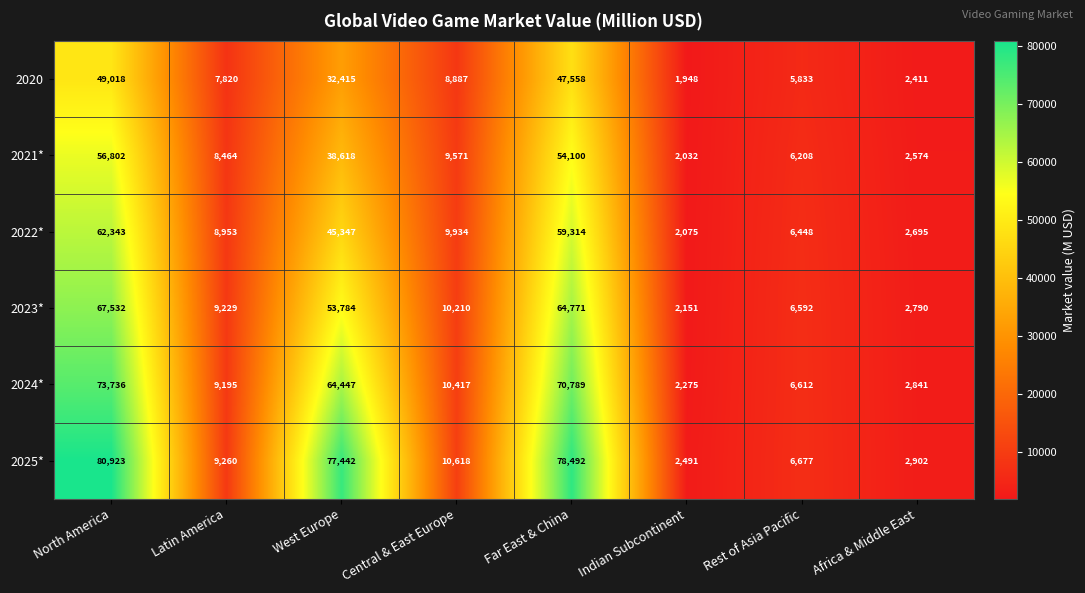

At which label is 2025* closest to 41707?

Central & East Europe